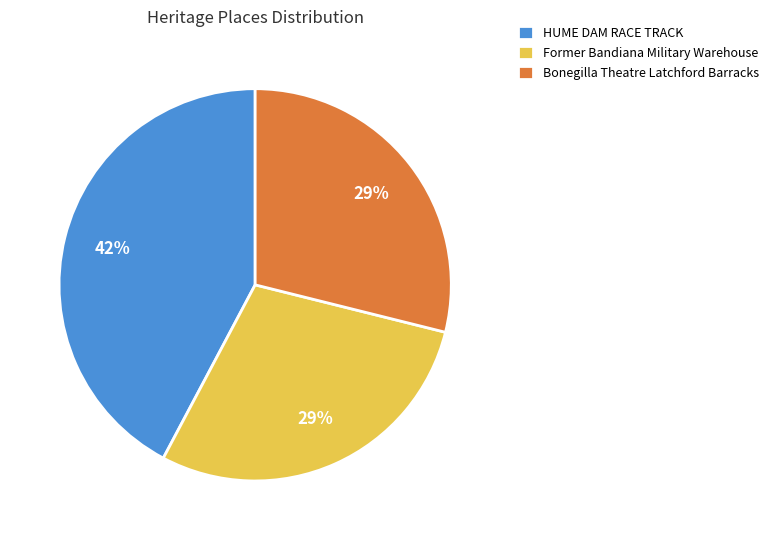

To the nearest percent, what is the difference between the largest and smallest slice percentages?

13%